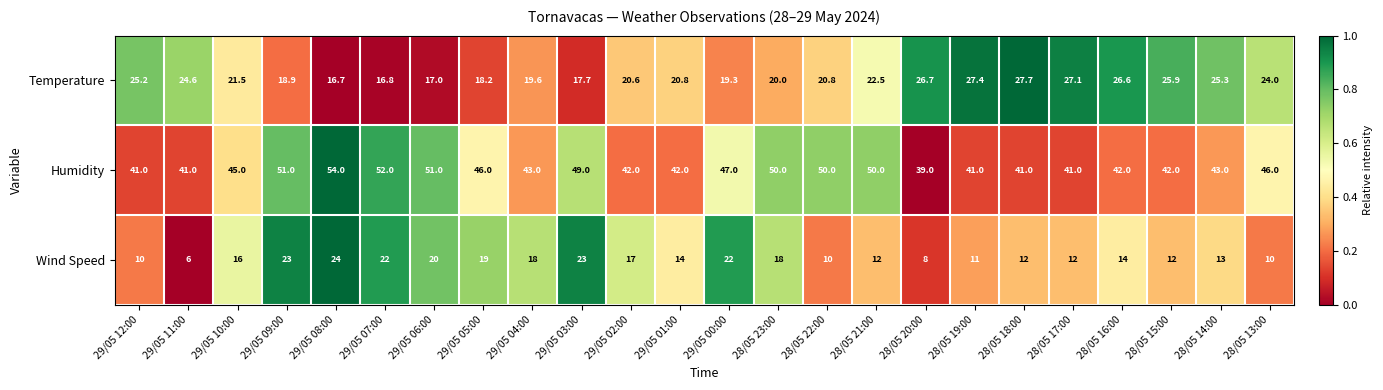

At how many categories does at least one series exceed 8?

24